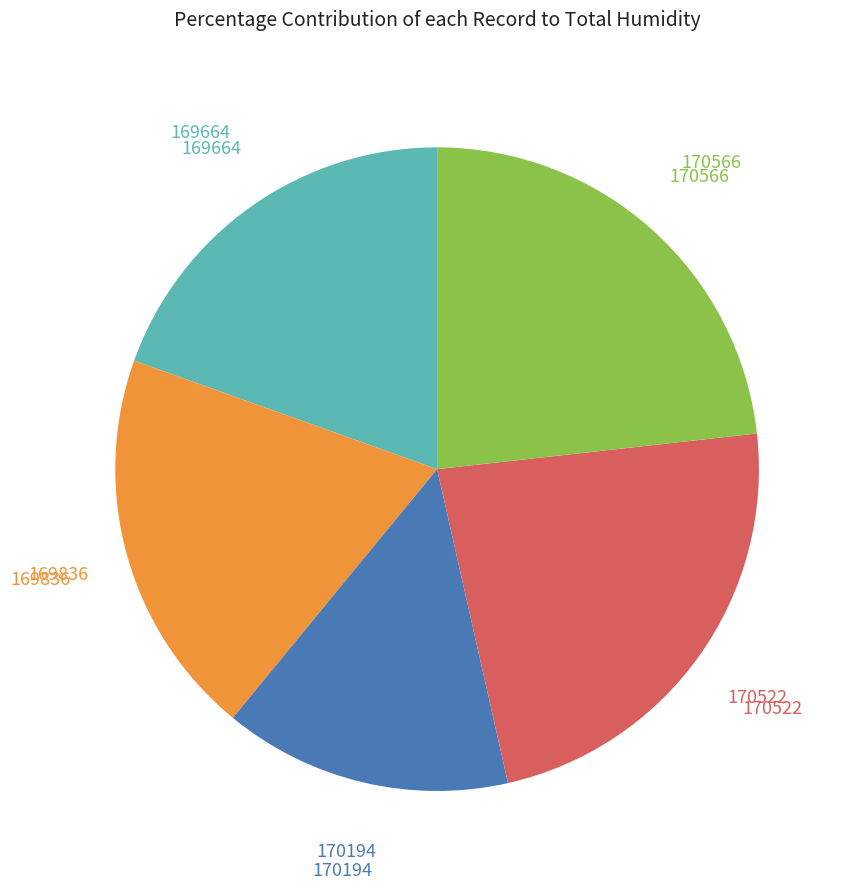

How many slices are in this pie chart?

5